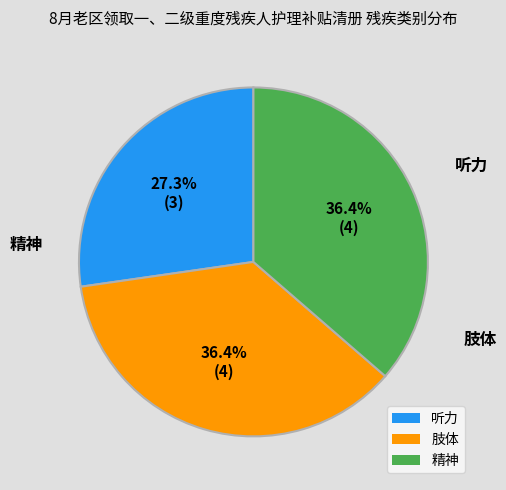

Count the number of slices in the pie.

3